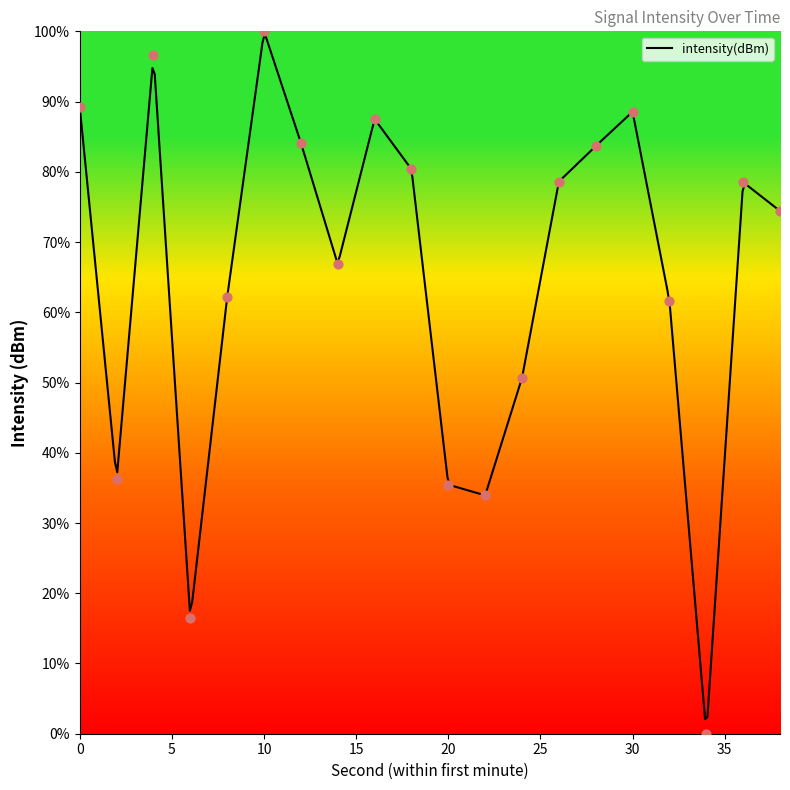

What is the ratio of the value at 8 to the value at 10?

0.6